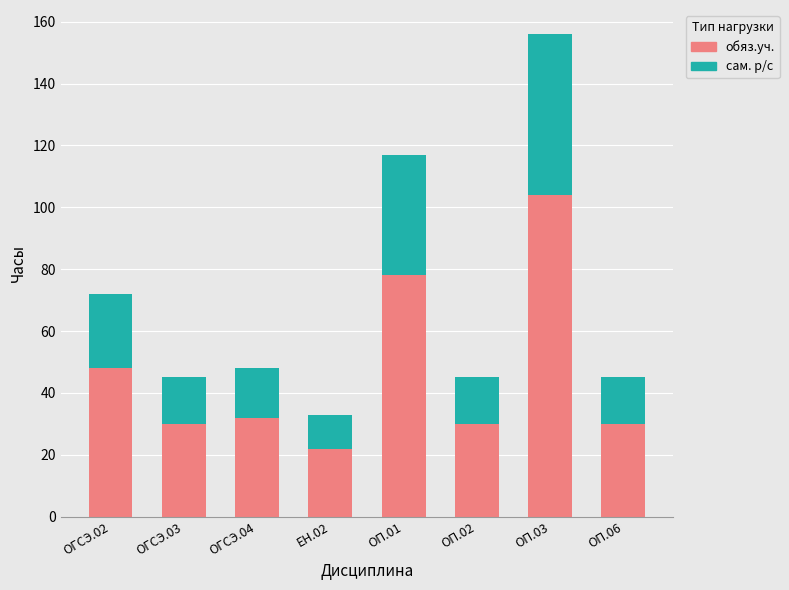

What is the average value of the обяз.уч. series?

47